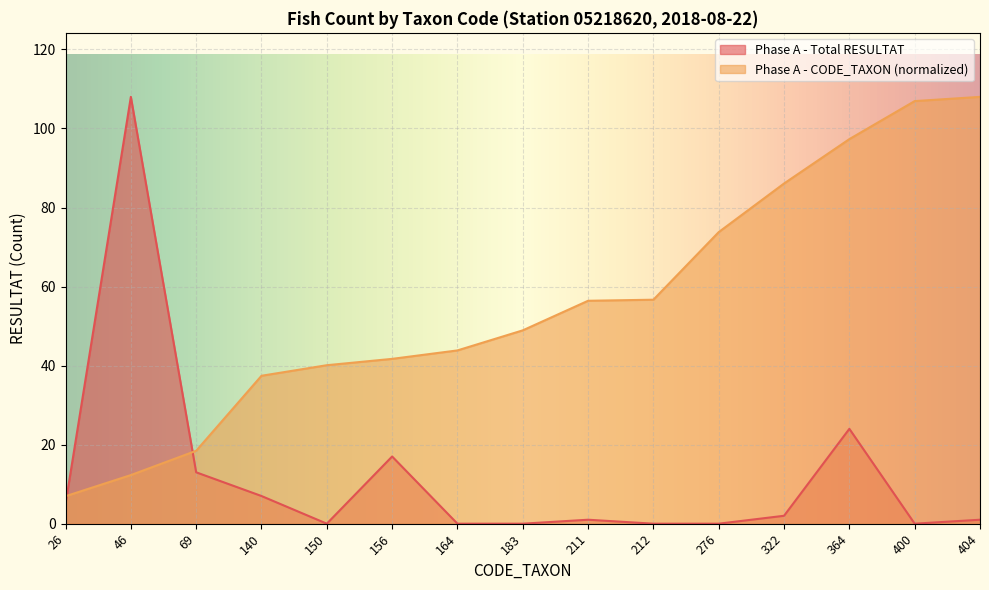

Does the chart display data point markers on the line(s)?

No